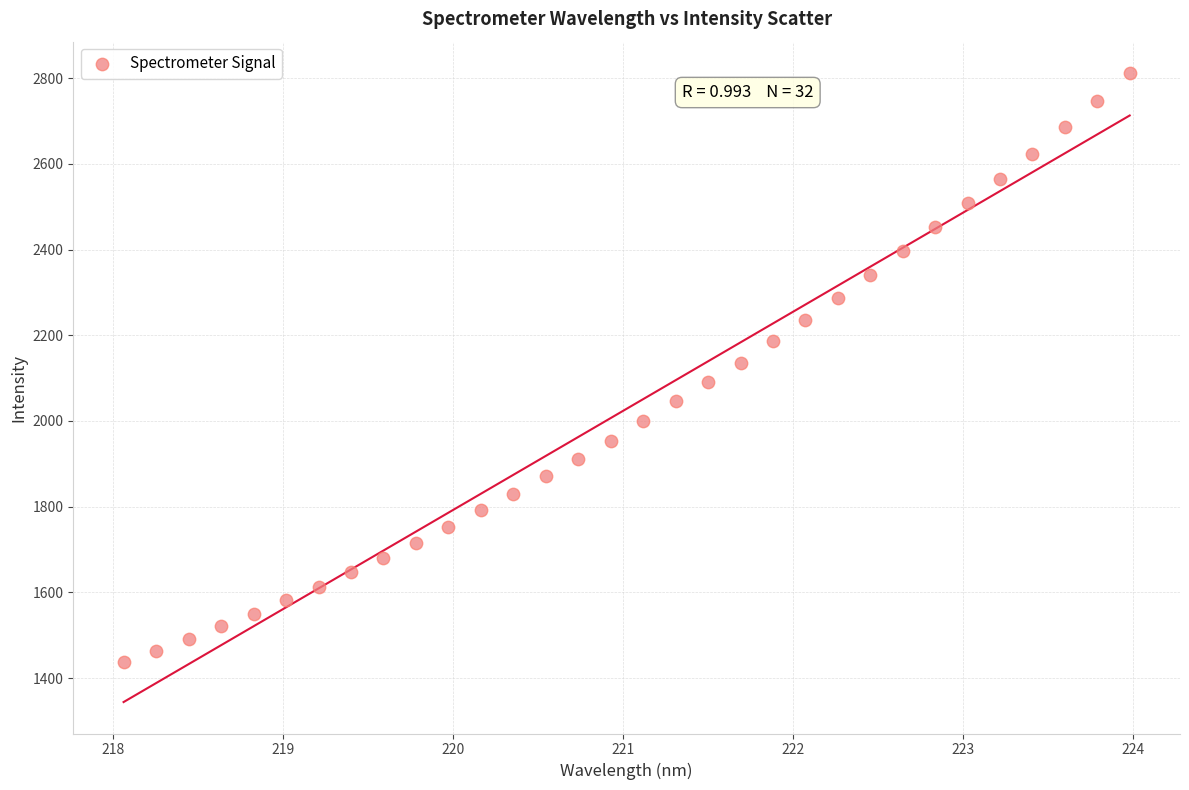

What is the range of Y values (max minus min)?

1374.2